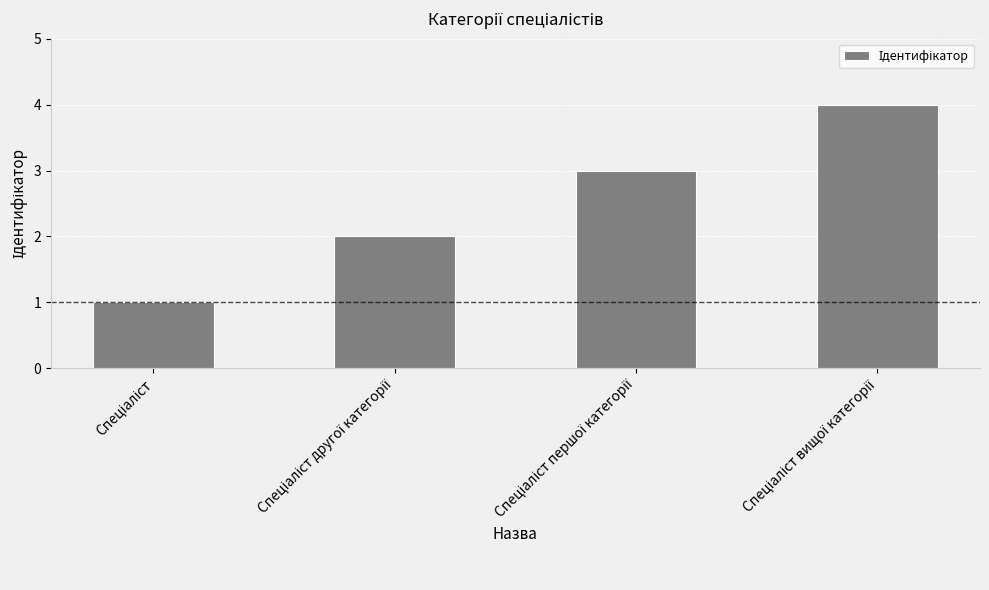

What is the greatest value displayed?

4